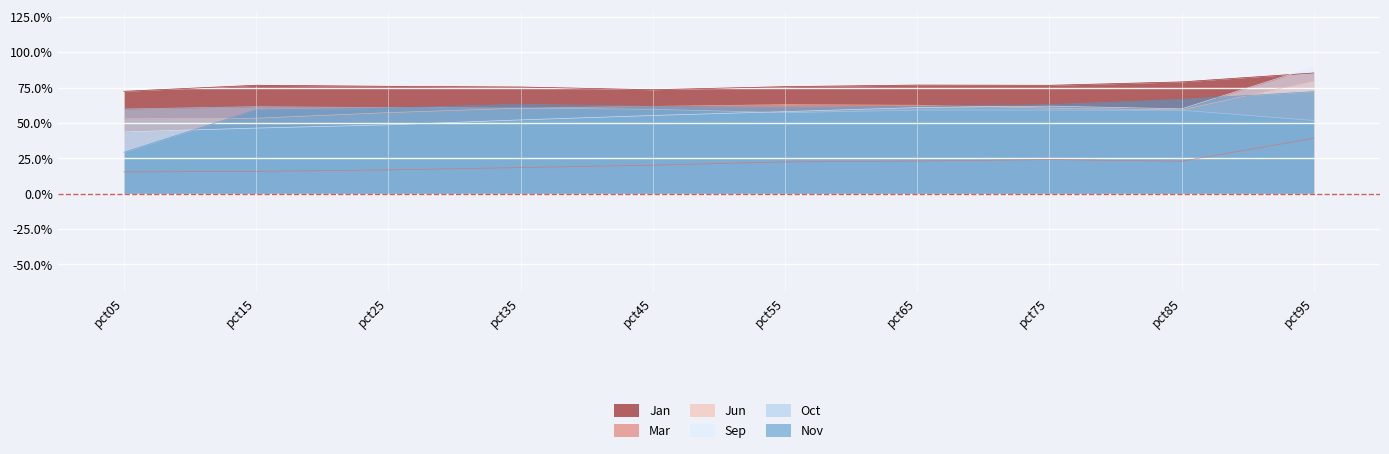

Reading left to right, list all the values displayed in this chart.

Jan: 0.7	0.8	0.8	0.8	0.7	0.8	0.8	0.8	0.8	0.9
Mar: 0.2	0.2	0.2	0.2	0.2	0.2	0.2	0.2	0.2	0.4
Jun: 0.5	0.5	0.6	0.6	0.6	0.6	0.6	0.6	0.6	0.8
Sep: 0.4	0.5	0.5	0.5	0.6	0.6	0.6	0.6	0.6	0.9
Oct: 0.6	0.6	0.6	0.6	0.6	0.6	0.6	0.6	0.6	0.5
Nov: 0.3	0.6	0.6	0.6	0.6	0.6	0.6	0.6	0.7	0.7